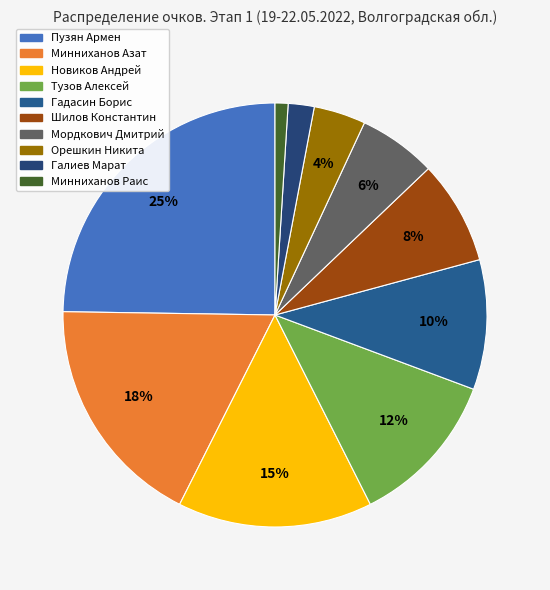

To the nearest percent, what is the average slice percentage?

10%